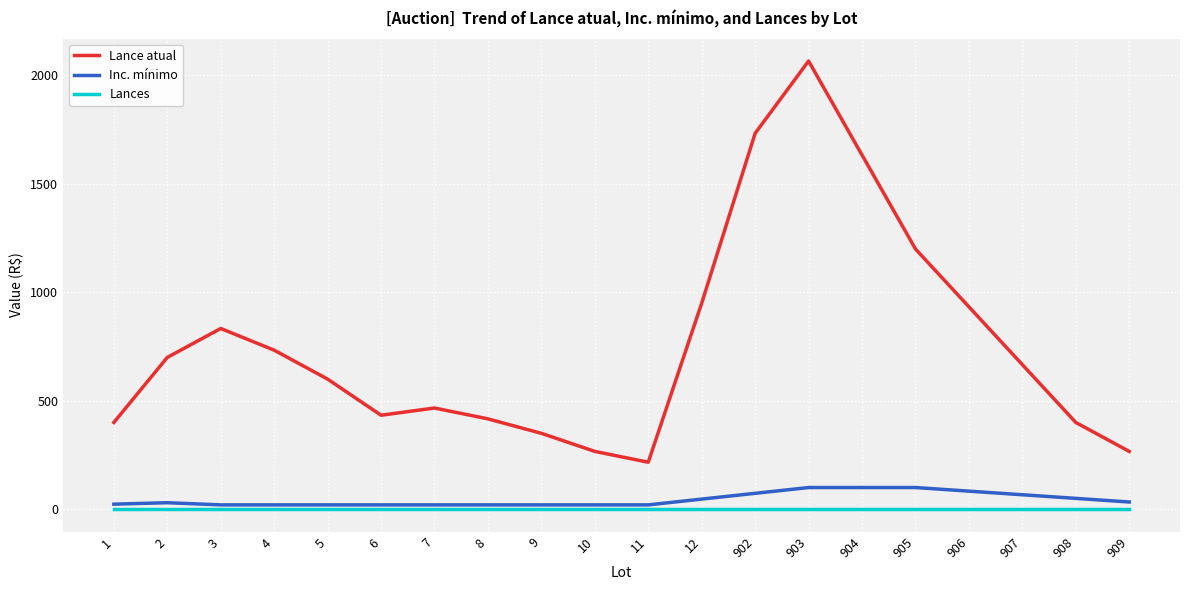

Which series has the widest spread of values?

Lance atual